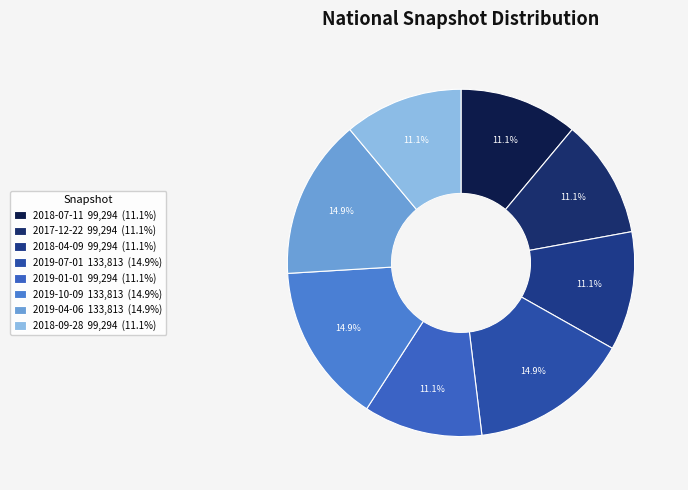

Is there any slice that represents more than half of the pie?

No